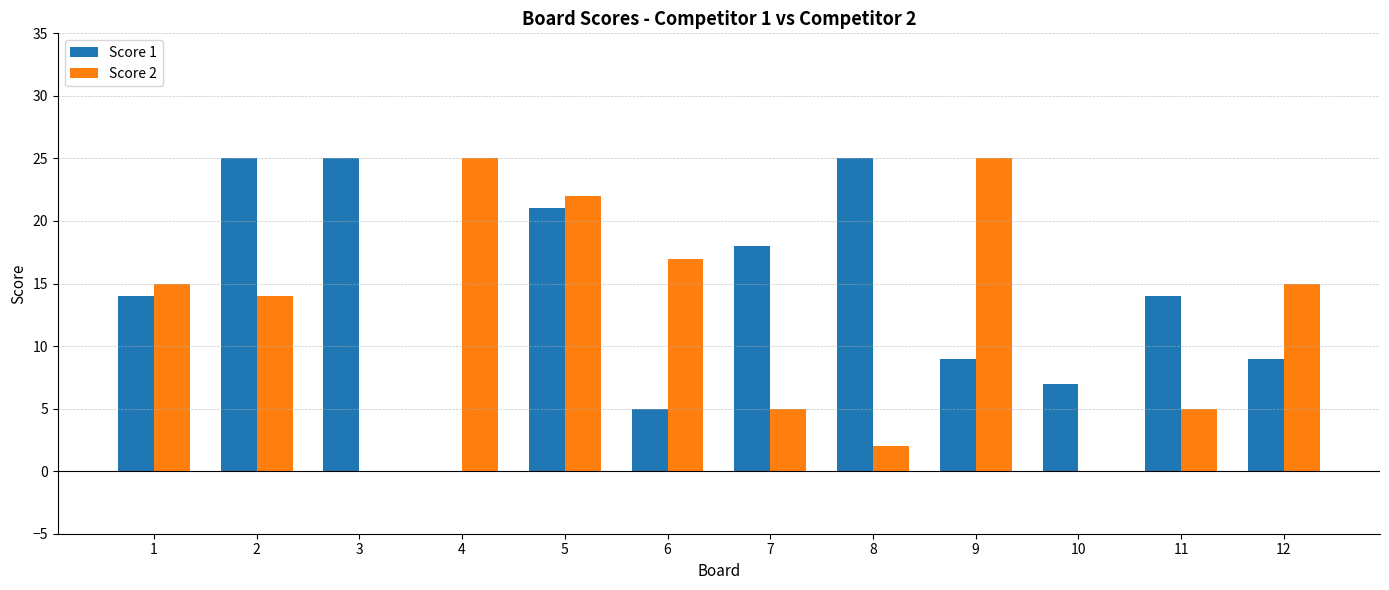

What is the sum of all Score 1 values?

172